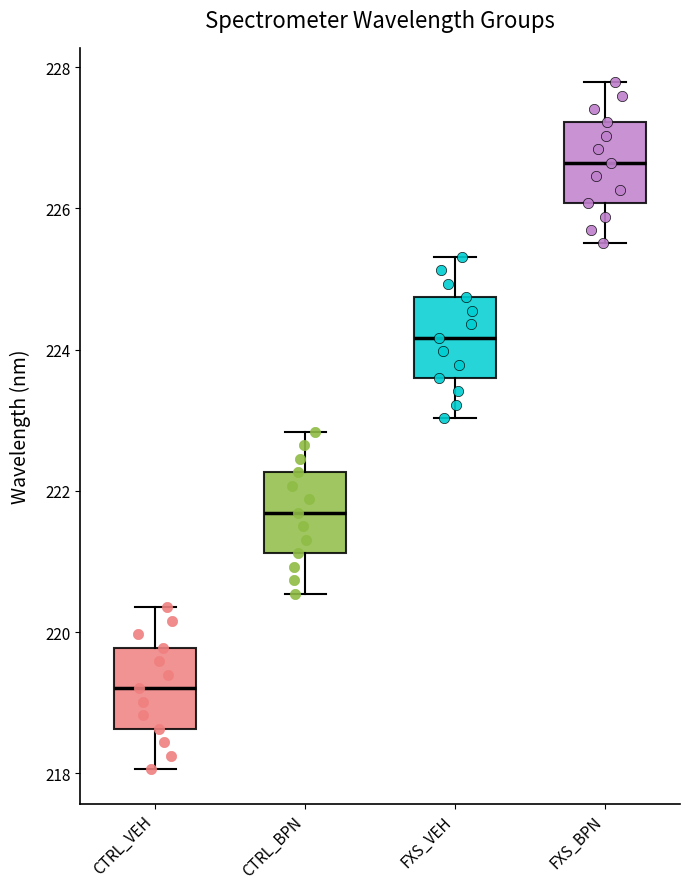

Which box's median line is the lowest?

CTRL_VEH